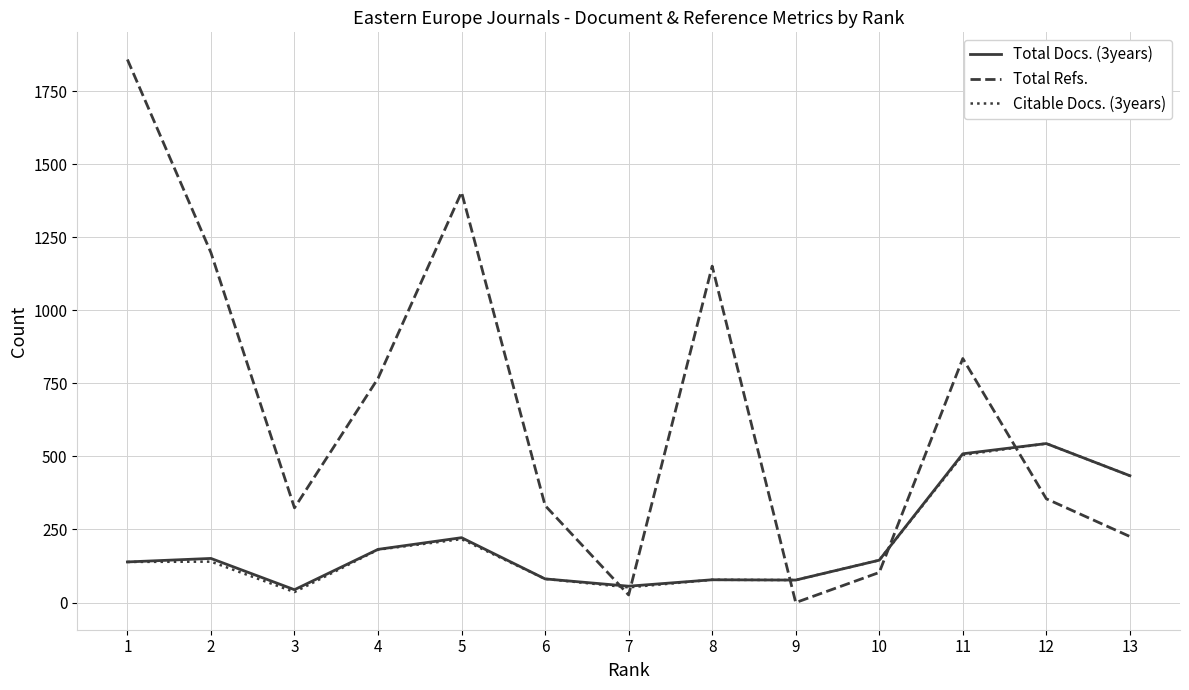

True or false: Total Docs. (3years) and Total Refs. cross at least once.

True